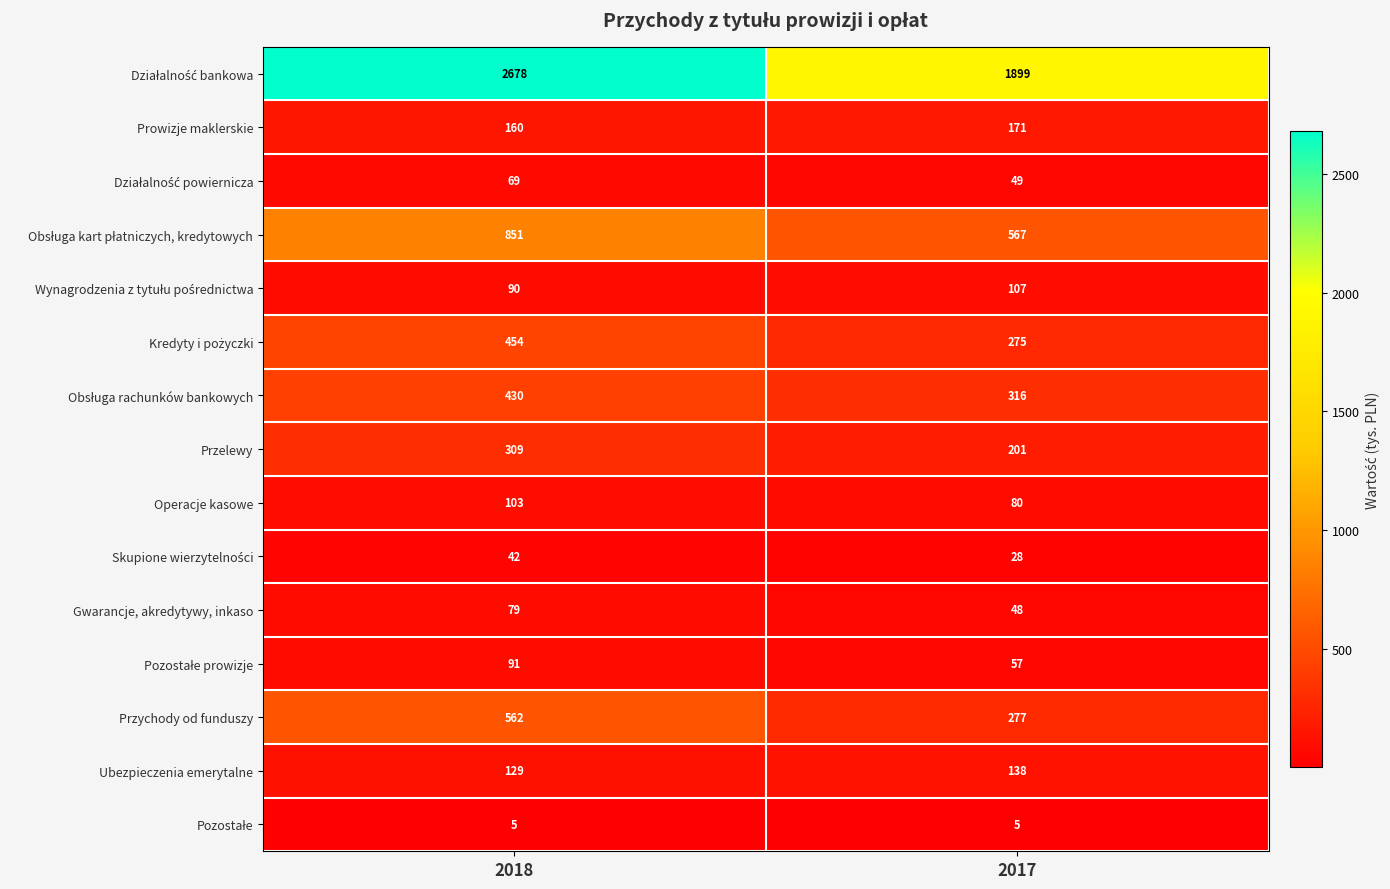

At which label is Ubezpieczenia emerytalne closest to 133?

2018